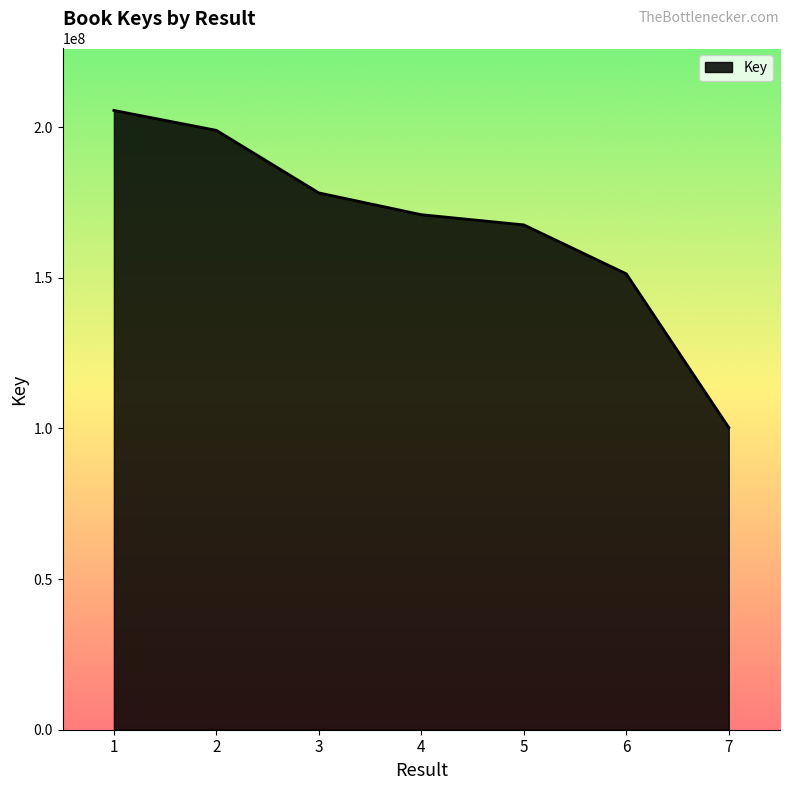

The chart shows a value of 151350759 at 6. True or false?

True